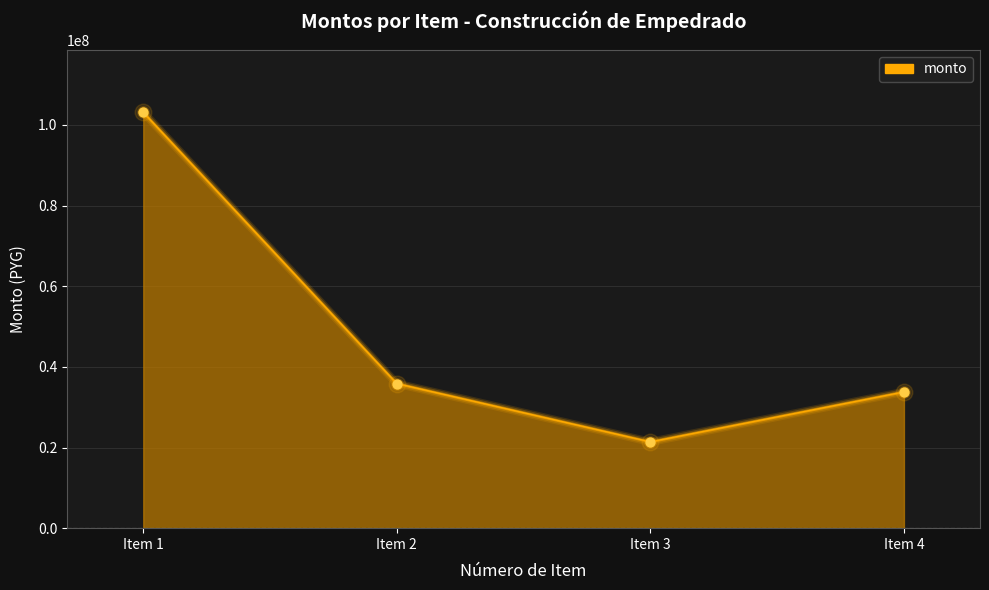

Which has a higher value, Item 2 or Item 3?

Item 2